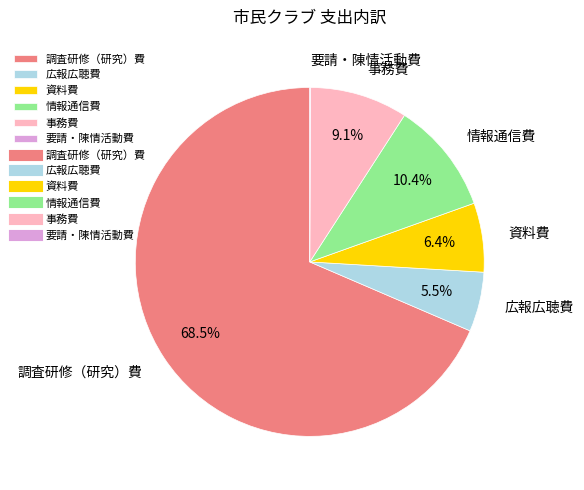

To the nearest percent, what is the average slice percentage?

17%